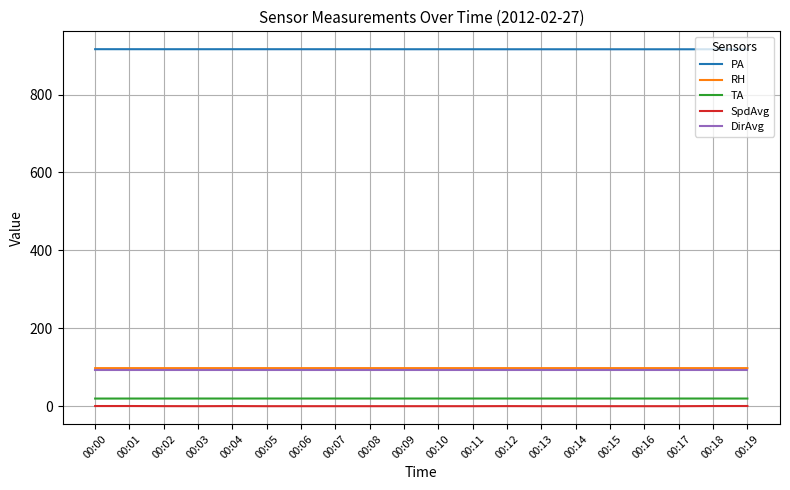

The value of PA at 00:09 is 916.4. True or false?

True